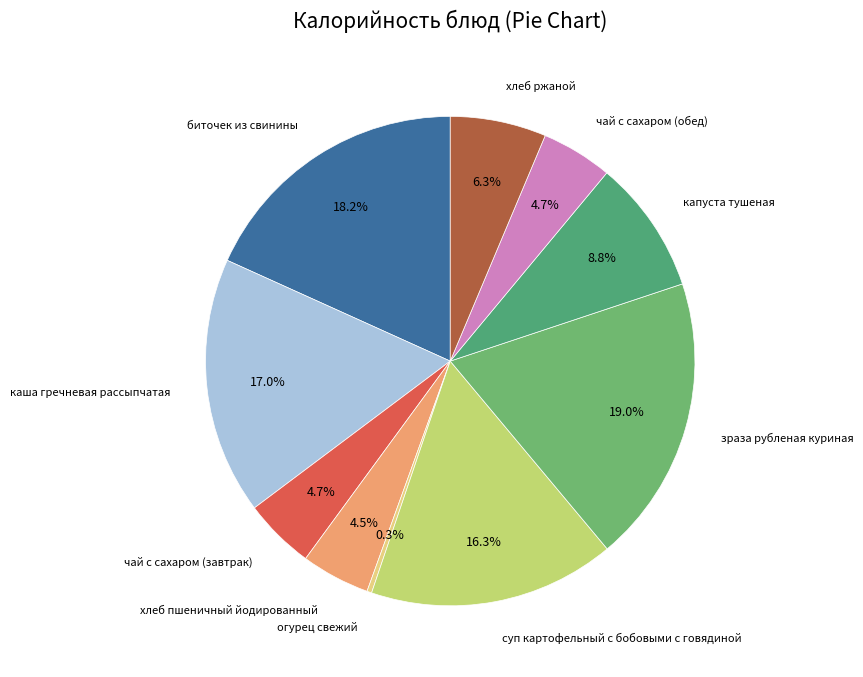

How many segments does this pie chart have?

10